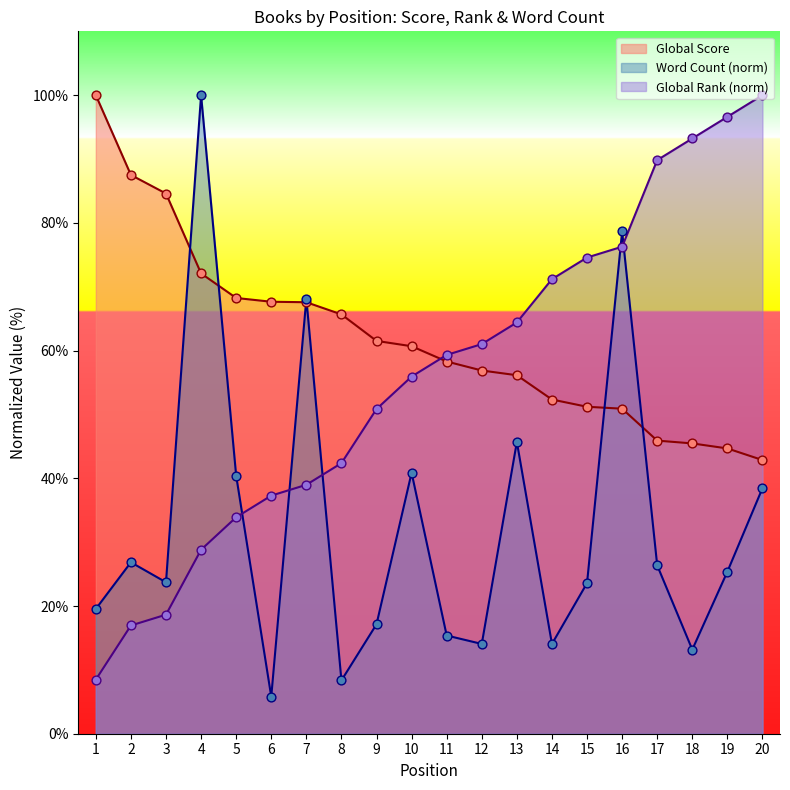

Which series contains the highest Y value?

Global Score